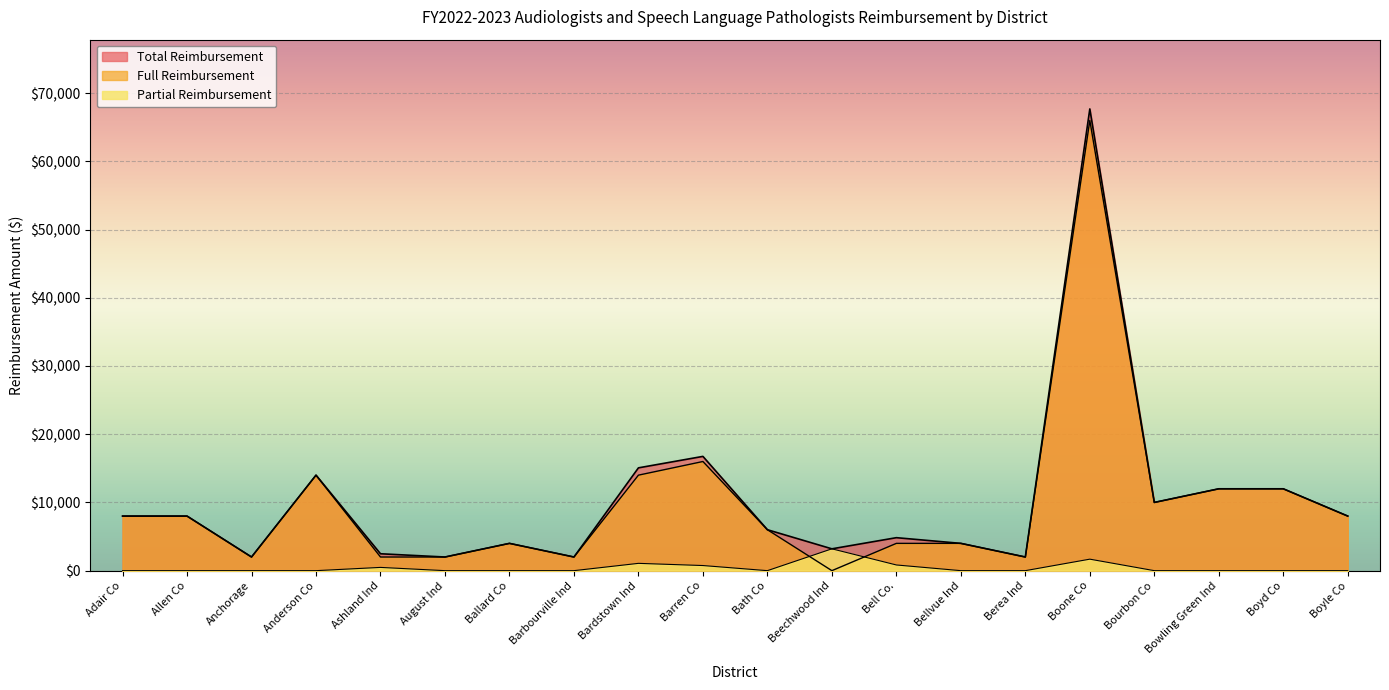

How many data points does each series have?

20